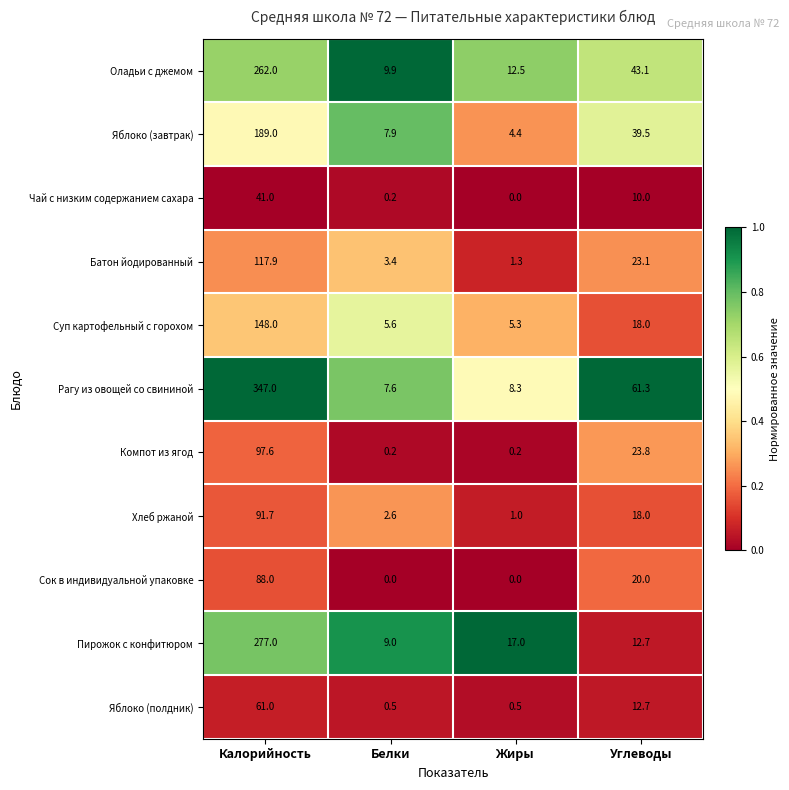

Which series has the largest total across all categories?

Рагу из овощей со свининой